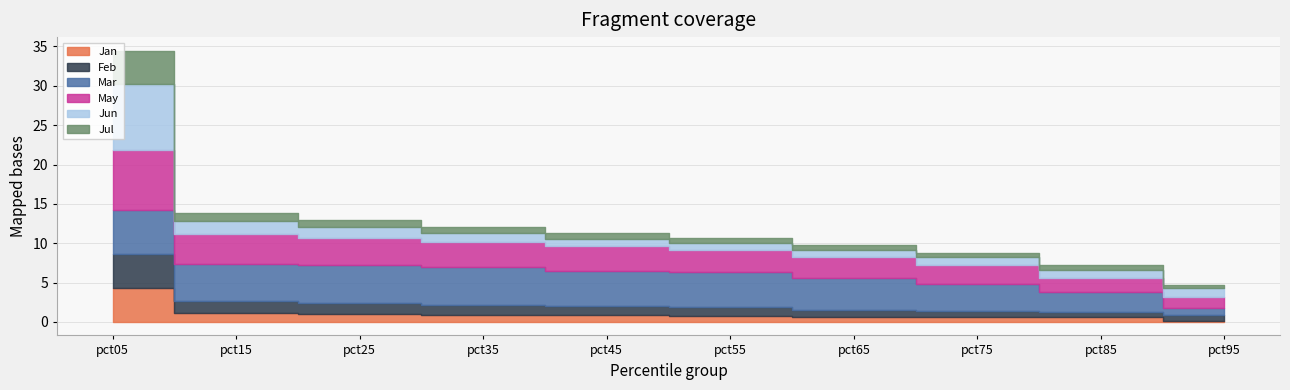

How many interior local valleys does the Jul series have?

1